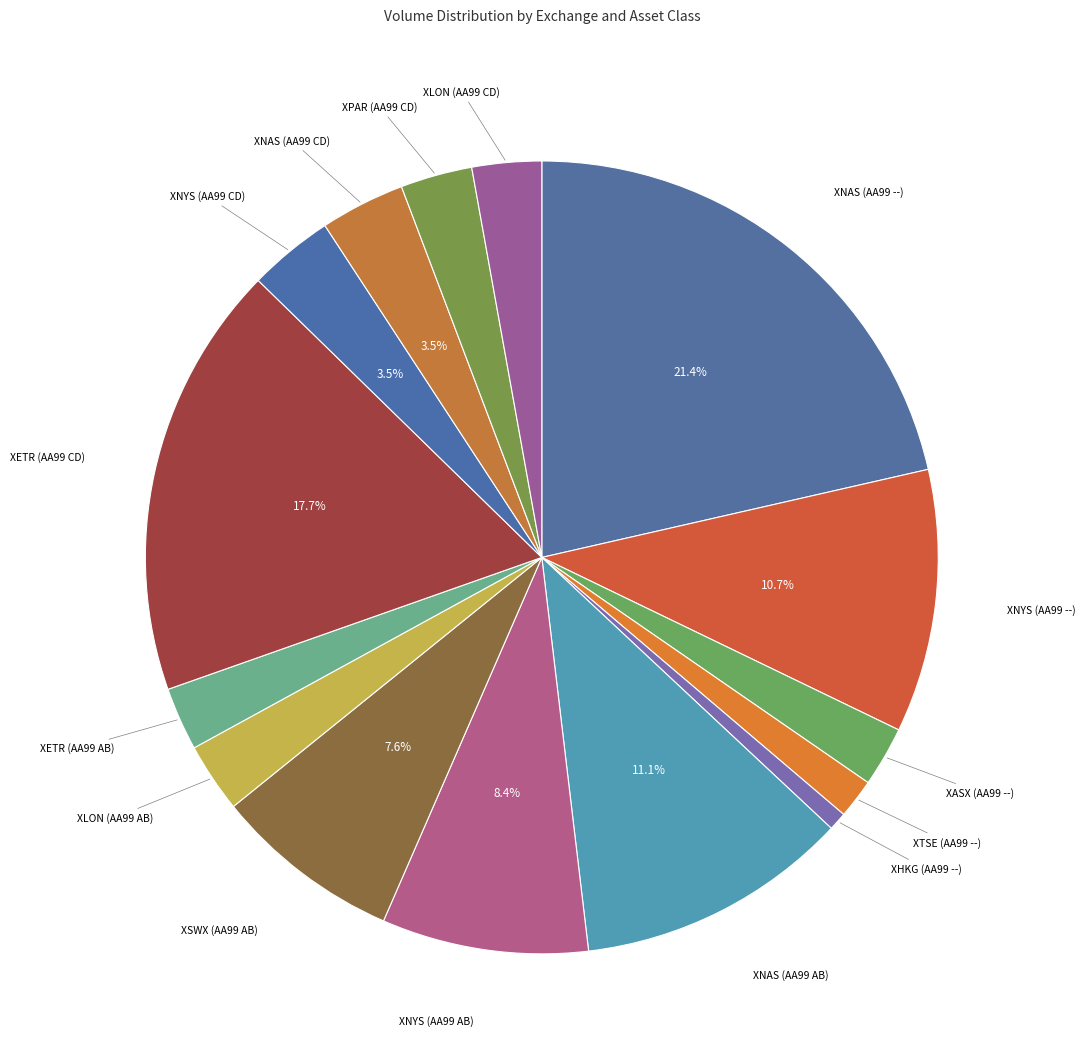

Which slice is the largest?

XNAS (AA99 --)